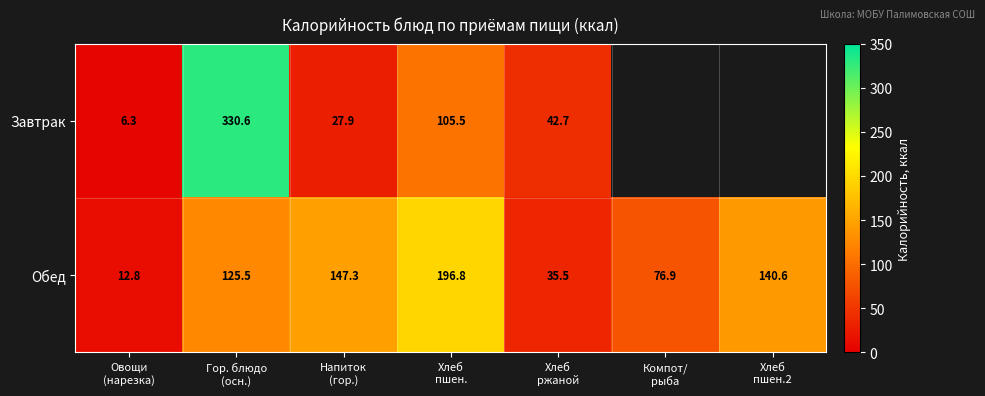

What is the difference between the maximum and minimum values in the Обед series?

184.0